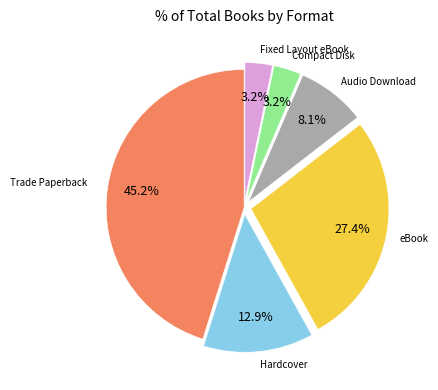

Combined, do eBook and Audio Download account for over 50%?

No